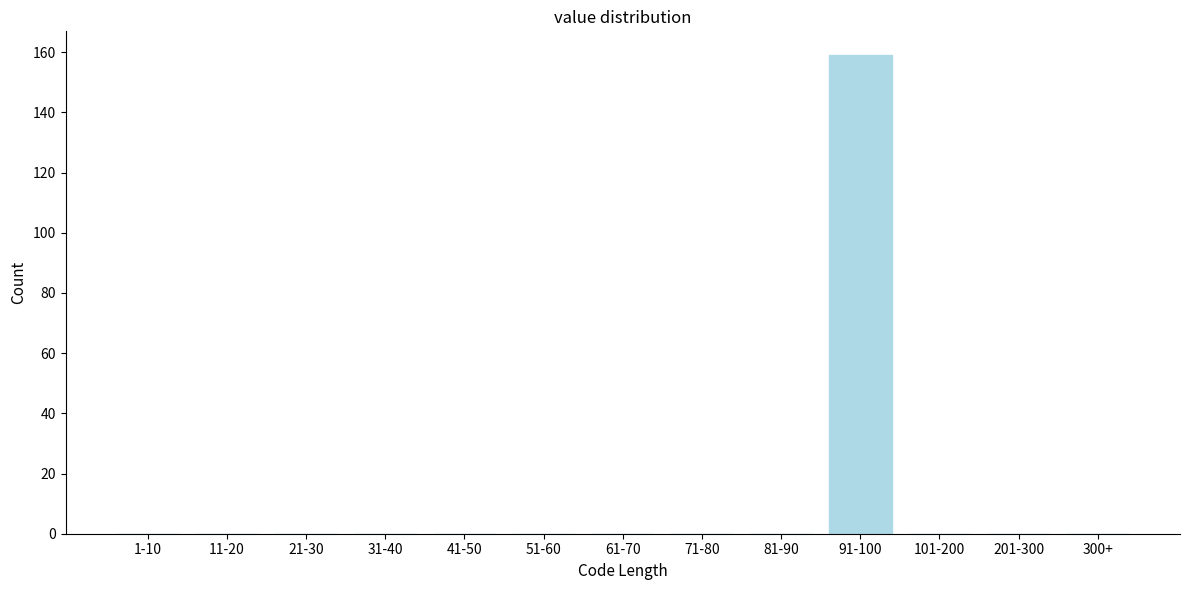

Reading right to left, list all the values displayed in this chart.

300+=0	201-300=0	101-200=0	91-100=159	81-90=0	71-80=0	61-70=0	51-60=0	41-50=0	31-40=0	21-30=0	11-20=0	1-10=0